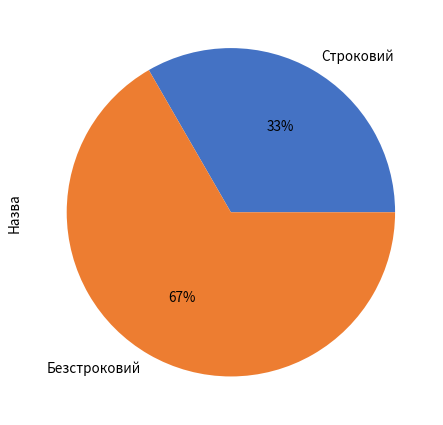

Rank the categories by value from lowest to highest.

Строковий, Безстроковий